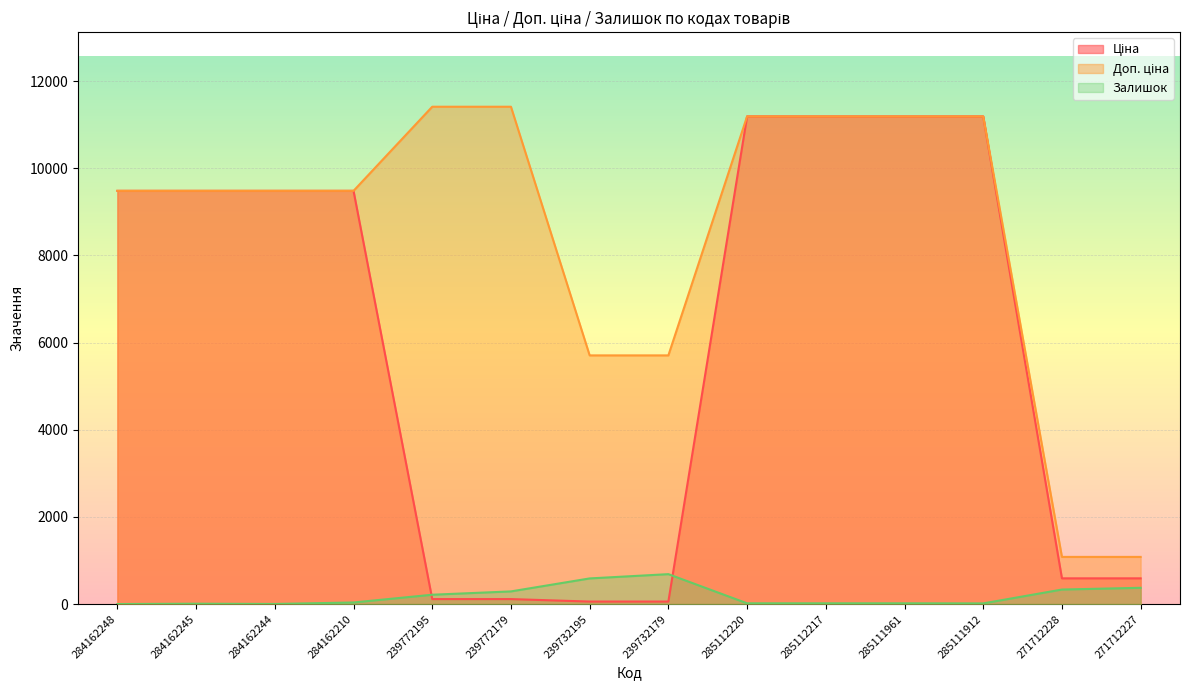

What is the difference between the maximum and minimum values in the Ціна series?

11131.1